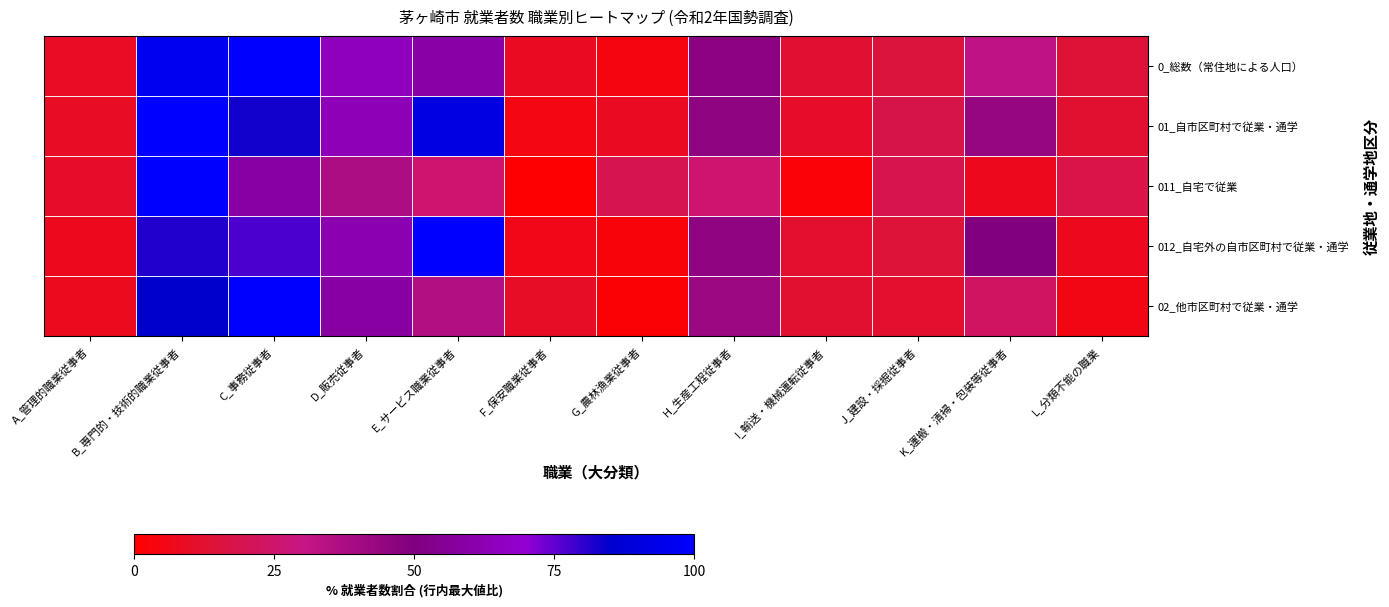

At how many categories does at least one series exceed 38?

6